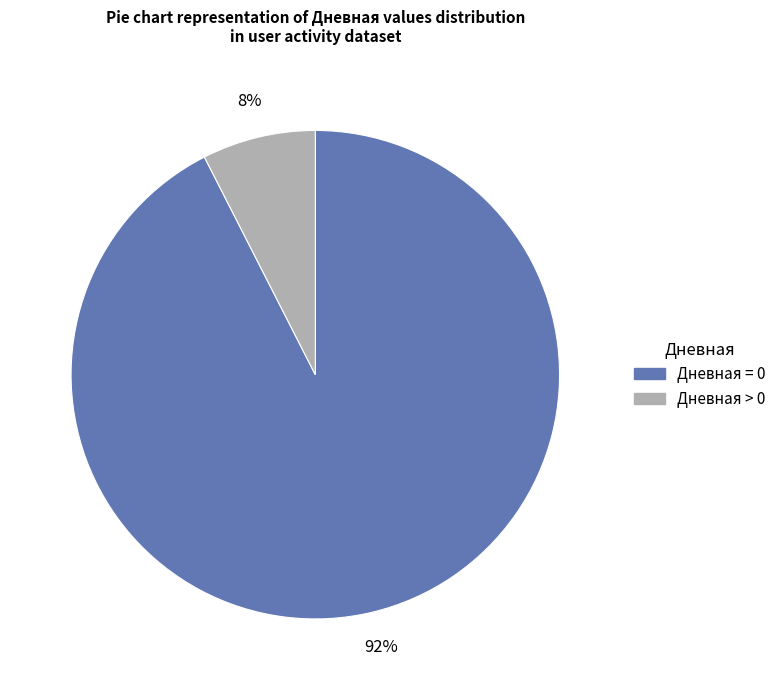

Is there a majority slice in this chart?

Yes